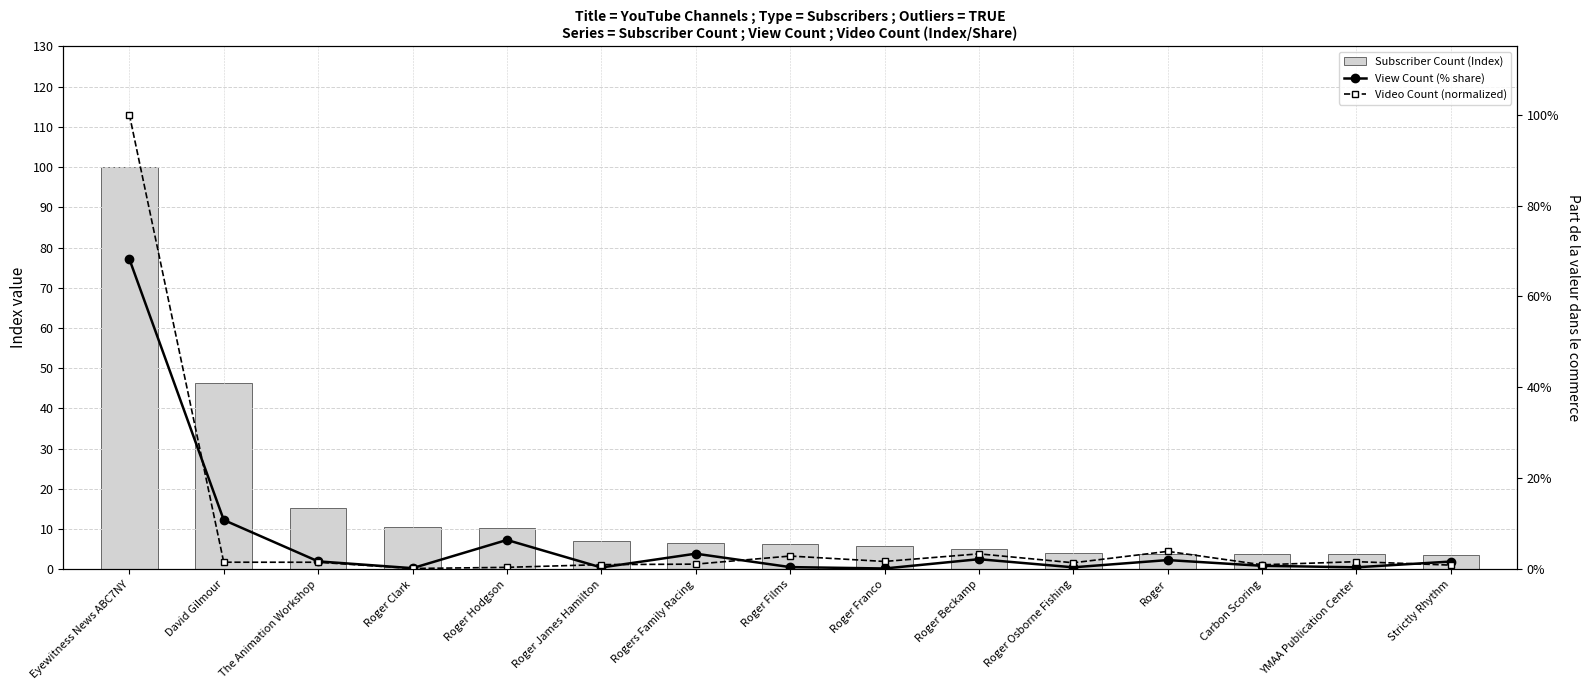

Reading left to right, transcribe all the data shown in this chart.

Subscriber Count (Index): 100.0	46.2	15.2	10.6	10.3	7.1	6.6	6.2	5.8	5.1	4.1	3.9	3.9	3.8	3.6
View Count (% share): 0.7	0.1	0.0	0.0	0.1	0.0	0.0	0.0	0.0	0.0	0.0	0.0	0.0	0.0	0.0
Video Count (normalized): 1.0	0.0	0.0	0.0	0.0	0.0	0.0	0.0	0.0	0.0	0.0	0.0	0.0	0.0	0.0